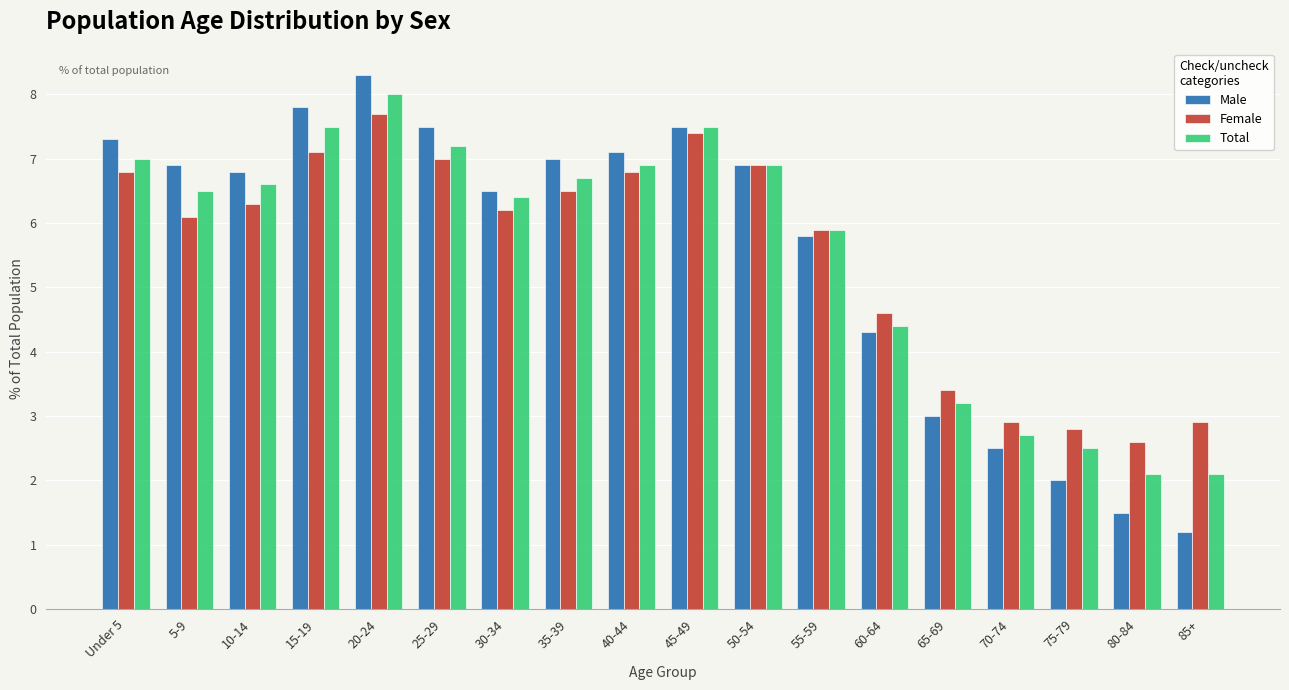

Which category has the highest value in the Total series?

20-24